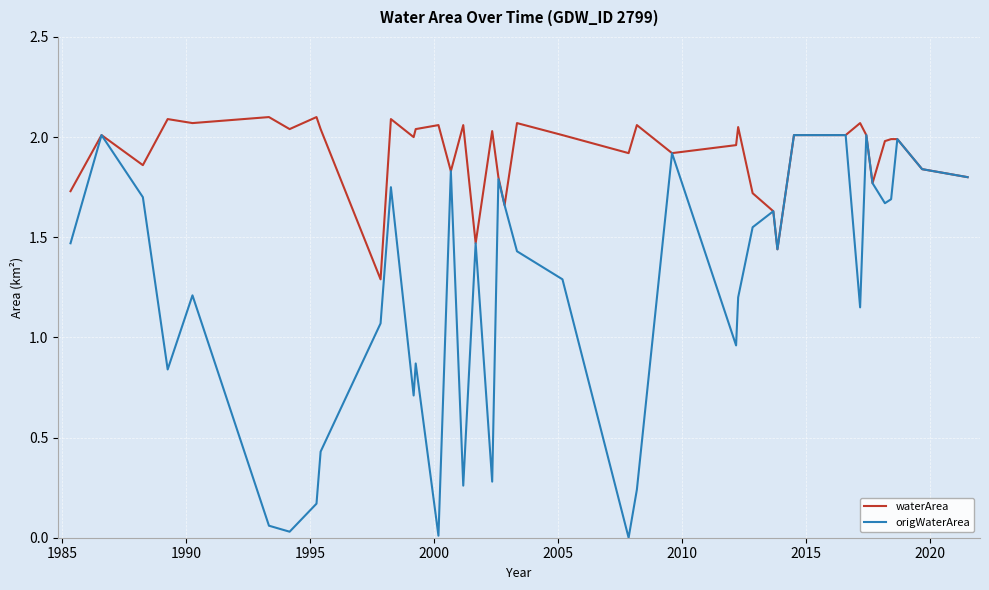

Which series has the largest range (max minus min)?

origWaterArea